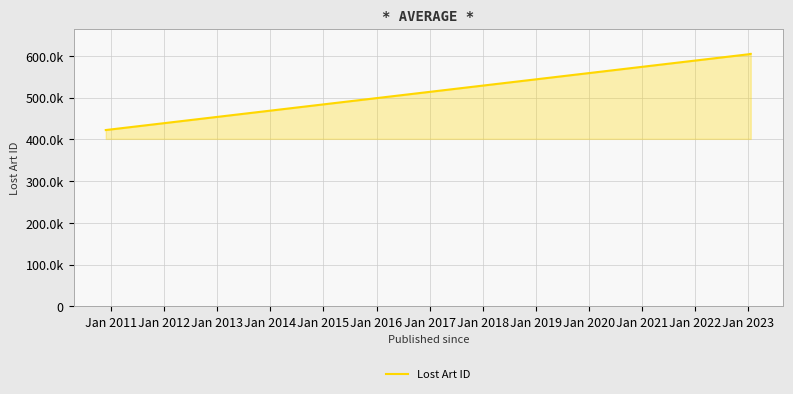

Reading left to right, extract all data points from this chart.

422336	604520	604837